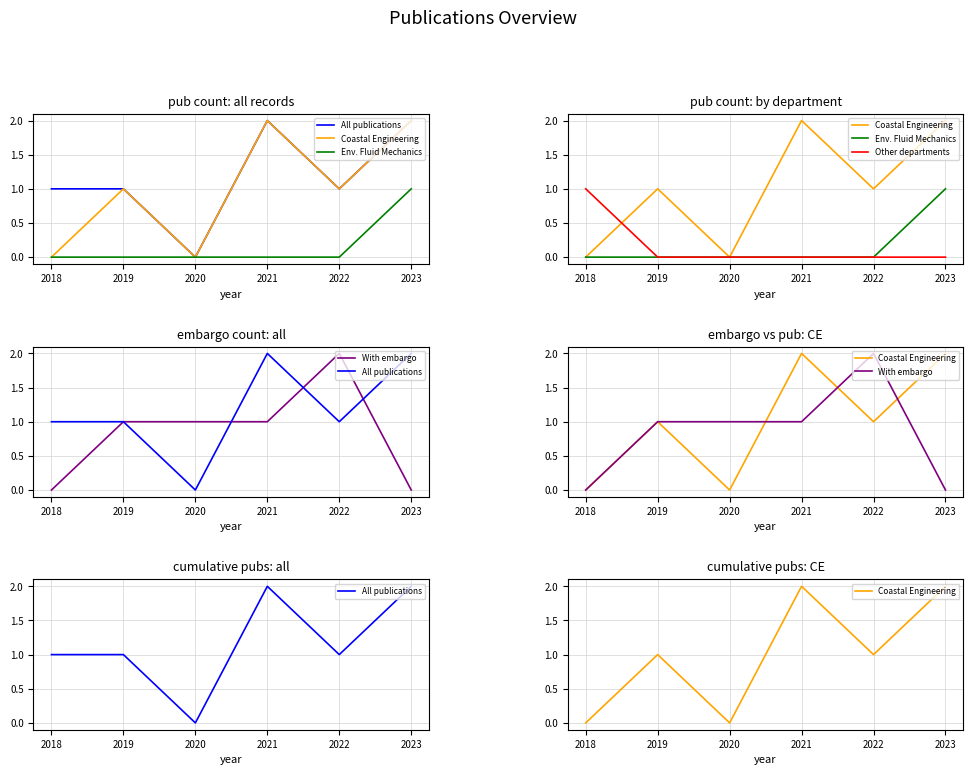

Where does the All publications series first go above 1?

2021